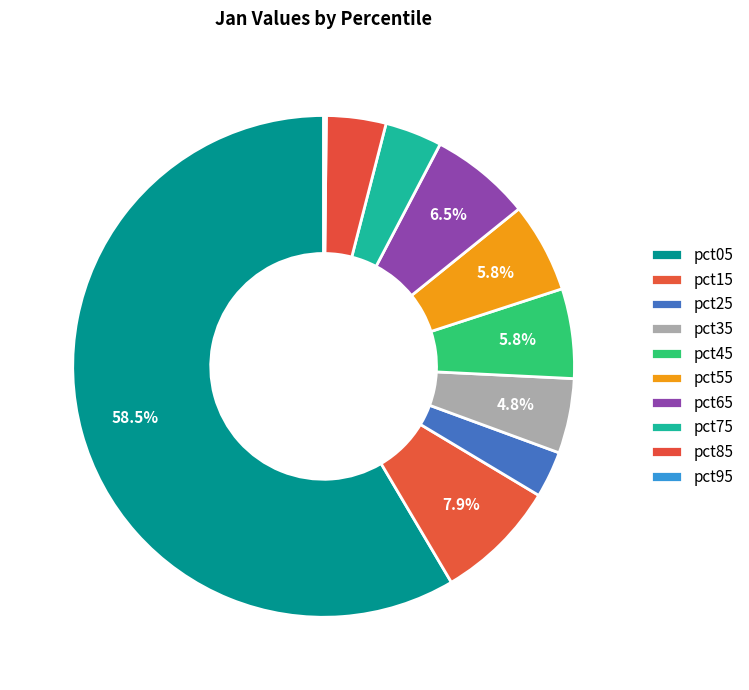

To the nearest percent, what is the combined percentage of pct85 and pct65?

10%